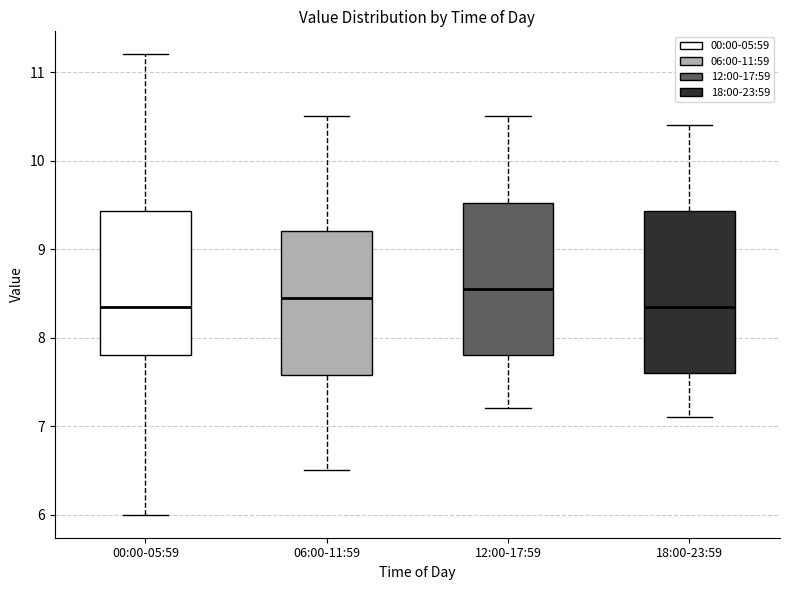

Comparing the boxes themselves (not the whiskers), which one is the tallest?

18:00-23:59